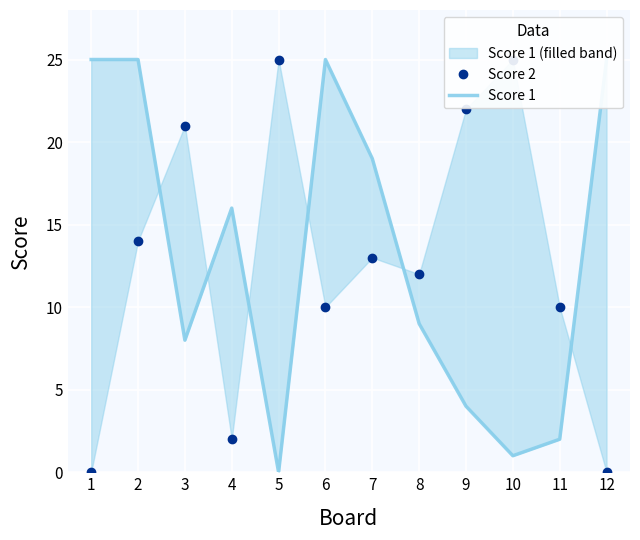

What is the difference between the second highest and second lowest values in the Score 1 series?

24